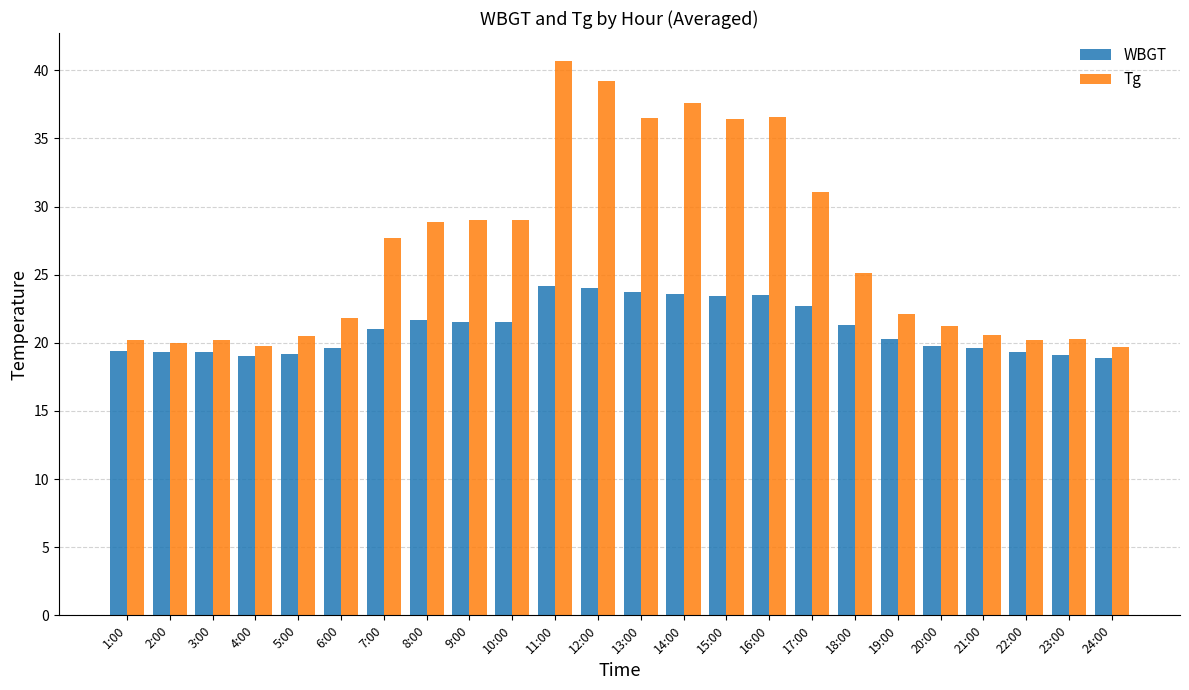

Which category has the highest value in the Tg series?

11:00